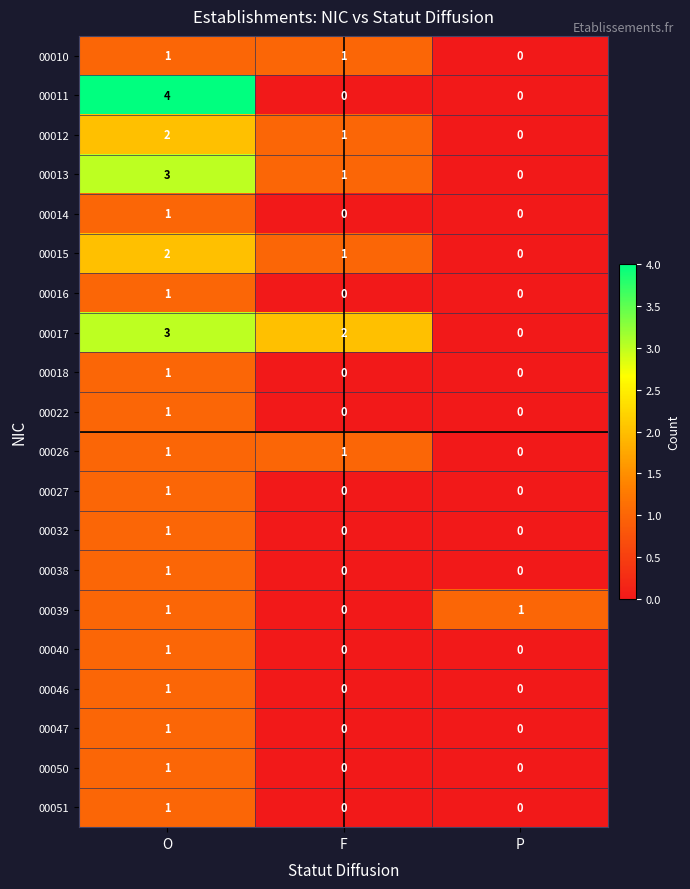

True or false: 00032 has a value of 1 at O.

True